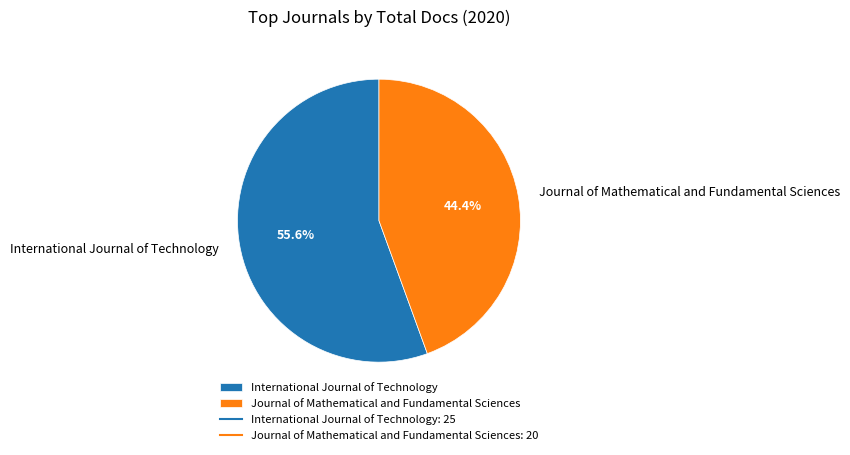

Is the sum of International Journal of Technology and Journal of Mathematical and Fundamental Sciences greater than half?

Yes